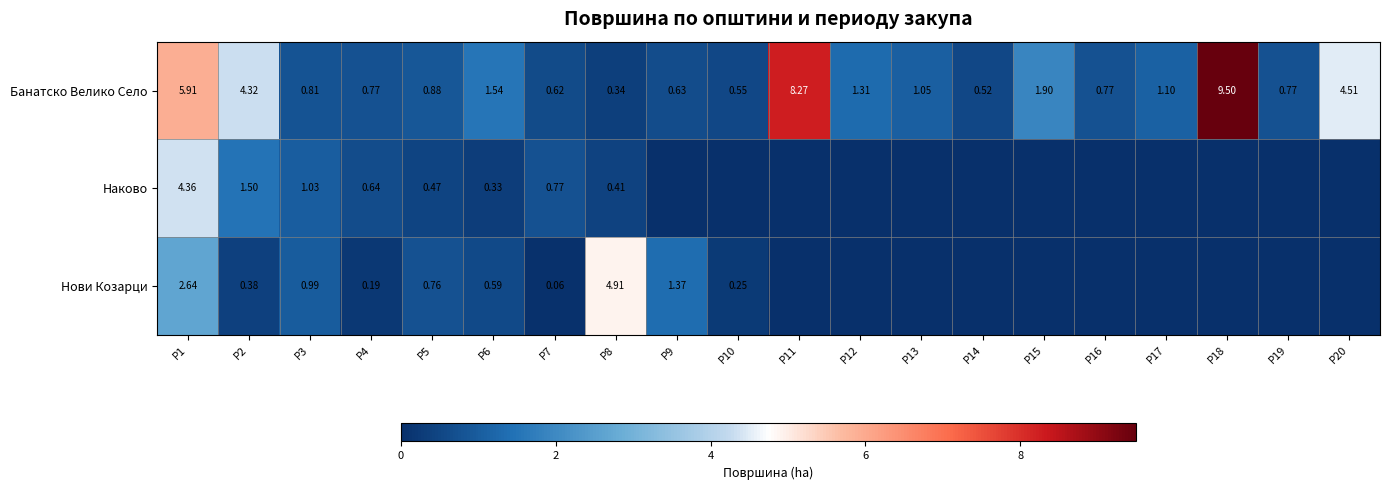

Is the value of Банатско Велико Село at P12 greater than the value of Нови Козарци at P4?

Yes